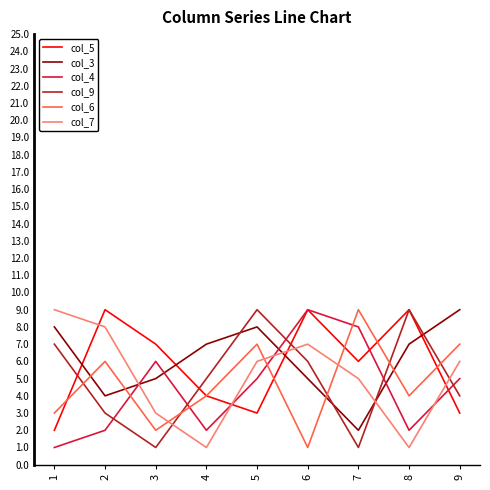

Which series ends up on top after the final intersection of col_4 and col_6?

col_6